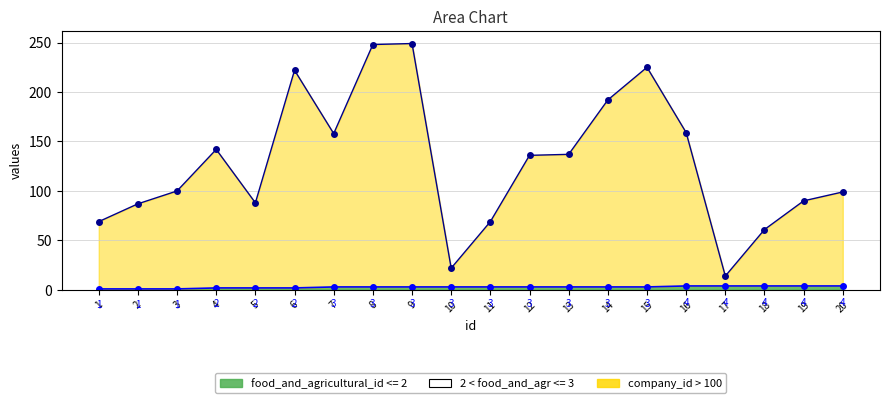

Where is the first local minimum for company_id?

5